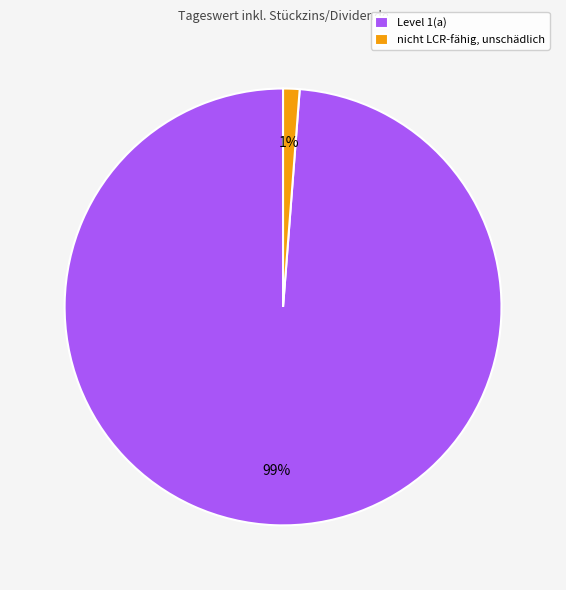

Rank the categories by value from highest to lowest.

Level 1(a), nicht LCR-fähig, unschädlich